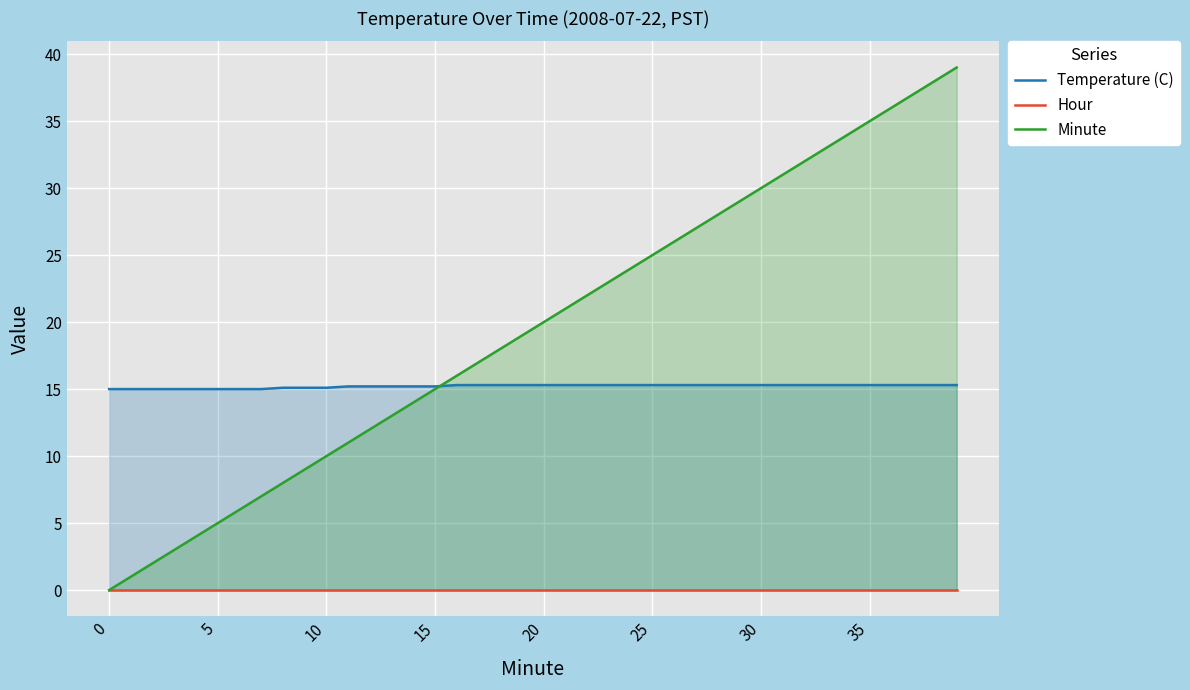

Which series changed the most between 5 and 36?

Minute